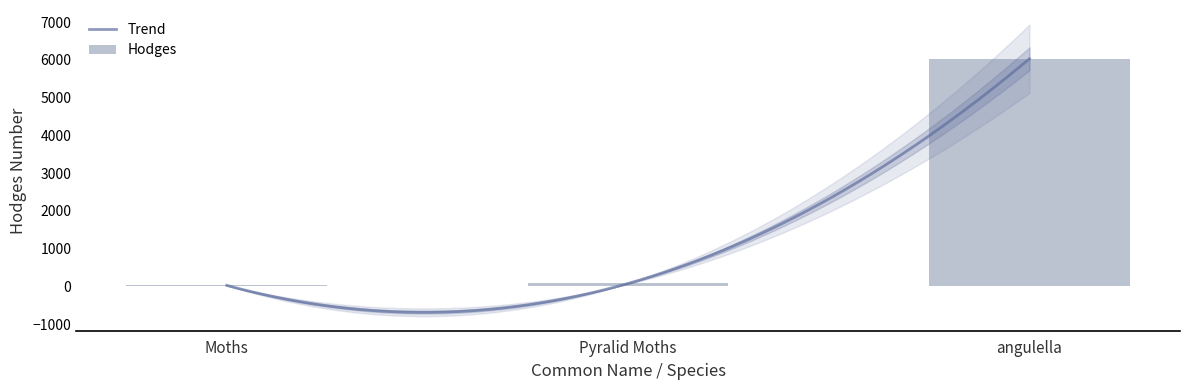

Does the chart contain stacked bars?

No